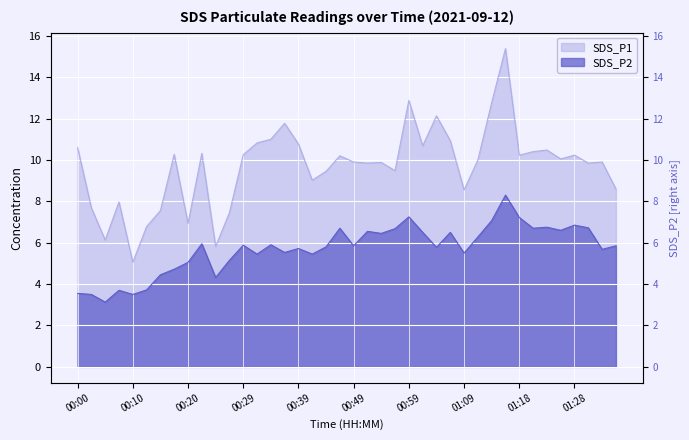

What is the sum of the SDS_P1 values at 00:20 and 00:44?

16.4